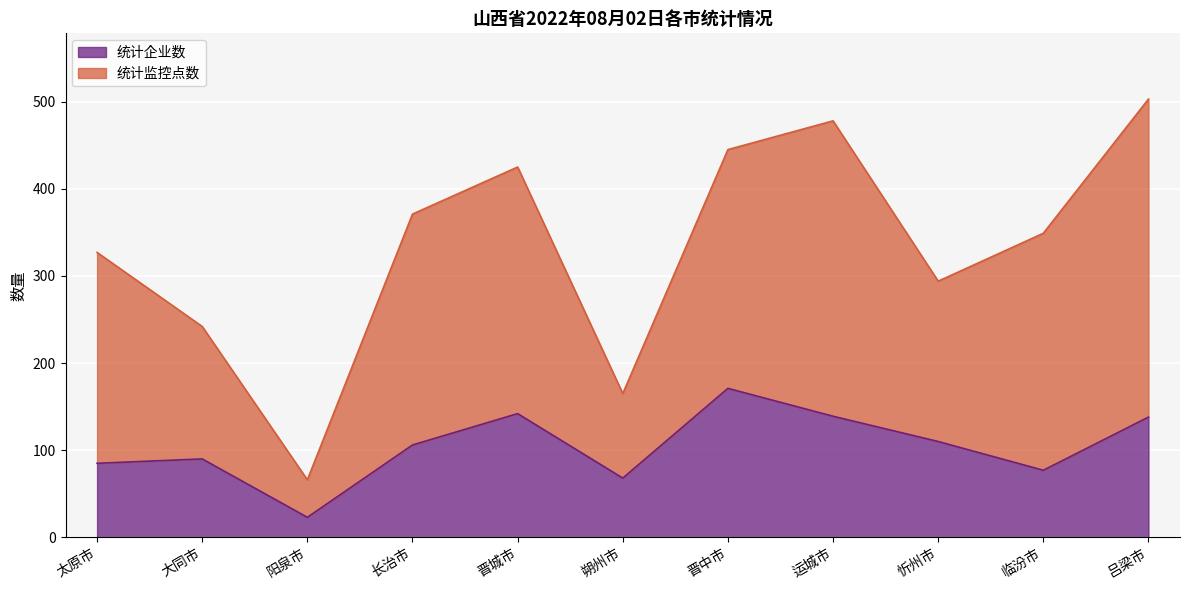

The value of 统计监控点数 at 晋中市 is 236. True or false?

False